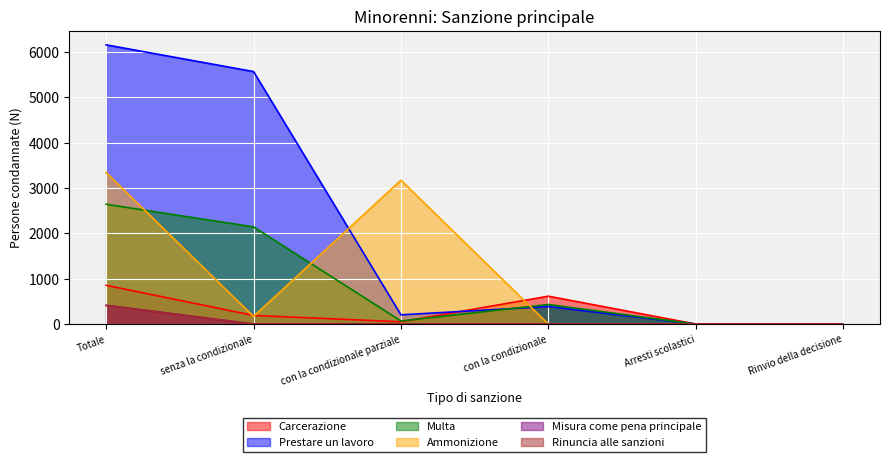

What are all the series names shown in the legend?

Carcerazione, Prestare un lavoro, Multa, Ammonizione, Misura come pena principale, Rinuncia alle sanzioni